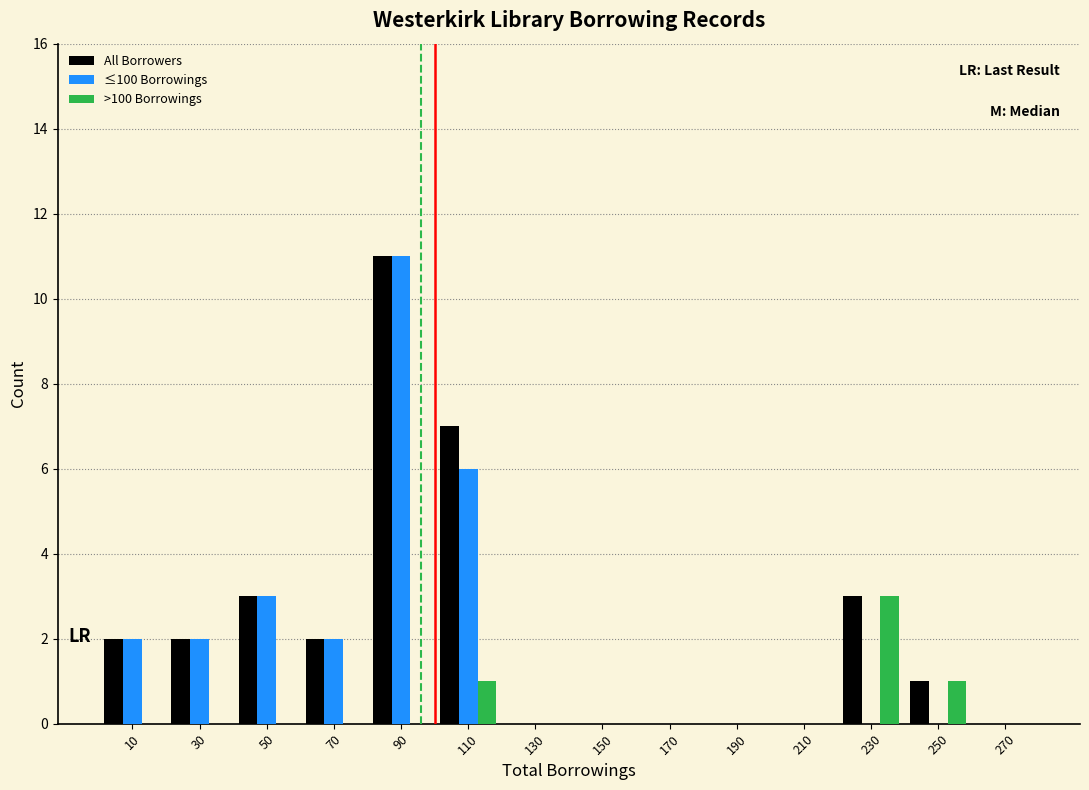

Reading left to right, transcribe this chart: for each range on the x-axis, give the height of each series' bar. The values are not printed on the chart, so give them approximately, as read against the axis.

0 to 20: All Borrowers=2	≤100 Borrowings=2	>100 Borrowings=0
20 to 40: All Borrowers=2	≤100 Borrowings=2	>100 Borrowings=0
40 to 60: All Borrowers=3	≤100 Borrowings=3	>100 Borrowings=0
60 to 80: All Borrowers=2	≤100 Borrowings=2	>100 Borrowings=0
80 to 100: All Borrowers=11	≤100 Borrowings=11	>100 Borrowings=0
100 to 120: All Borrowers=7	≤100 Borrowings=6	>100 Borrowings=1
120 to 140: All Borrowers=0	≤100 Borrowings=0	>100 Borrowings=0
140 to 160: All Borrowers=0	≤100 Borrowings=0	>100 Borrowings=0
160 to 180: All Borrowers=0	≤100 Borrowings=0	>100 Borrowings=0
180 to 200: All Borrowers=0	≤100 Borrowings=0	>100 Borrowings=0
200 to 220: All Borrowers=0	≤100 Borrowings=0	>100 Borrowings=0
220 to 240: All Borrowers=3	≤100 Borrowings=0	>100 Borrowings=3
240 to 260: All Borrowers=1	≤100 Borrowings=0	>100 Borrowings=1
260 to 280: All Borrowers=0	≤100 Borrowings=0	>100 Borrowings=0